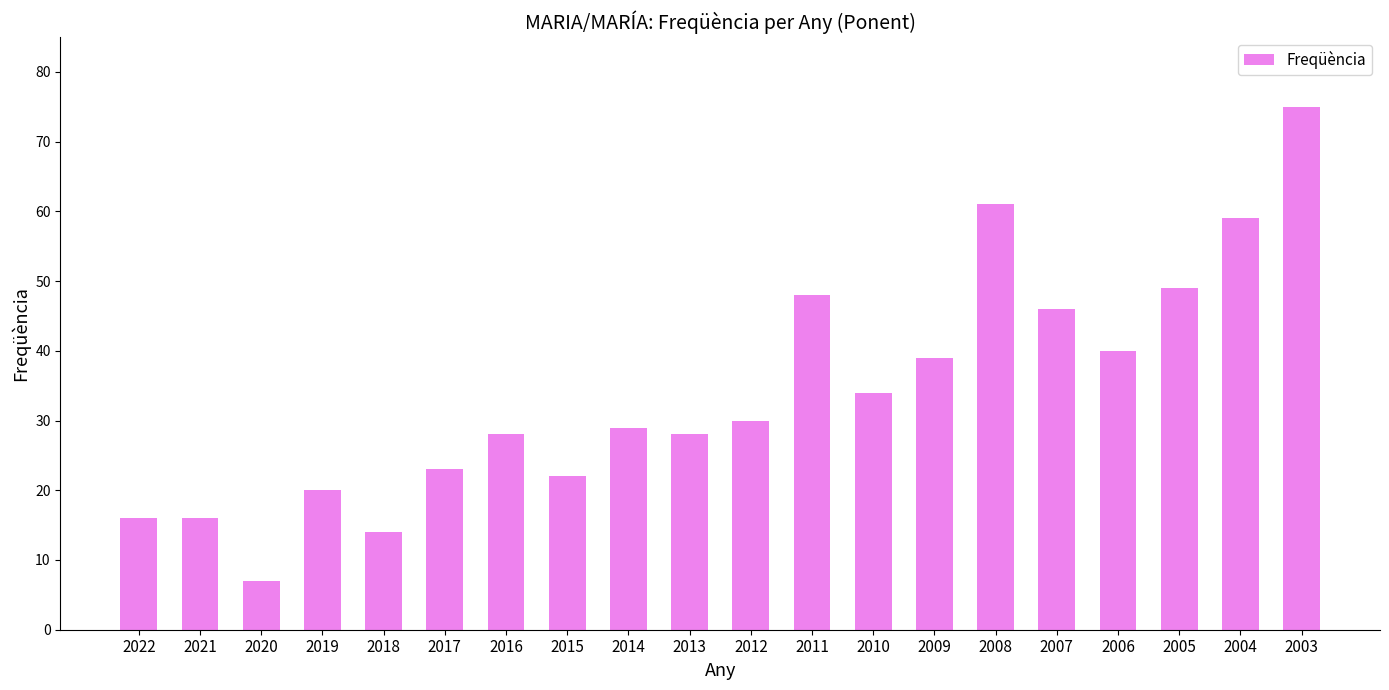

Does the chart contain any negative values?

No